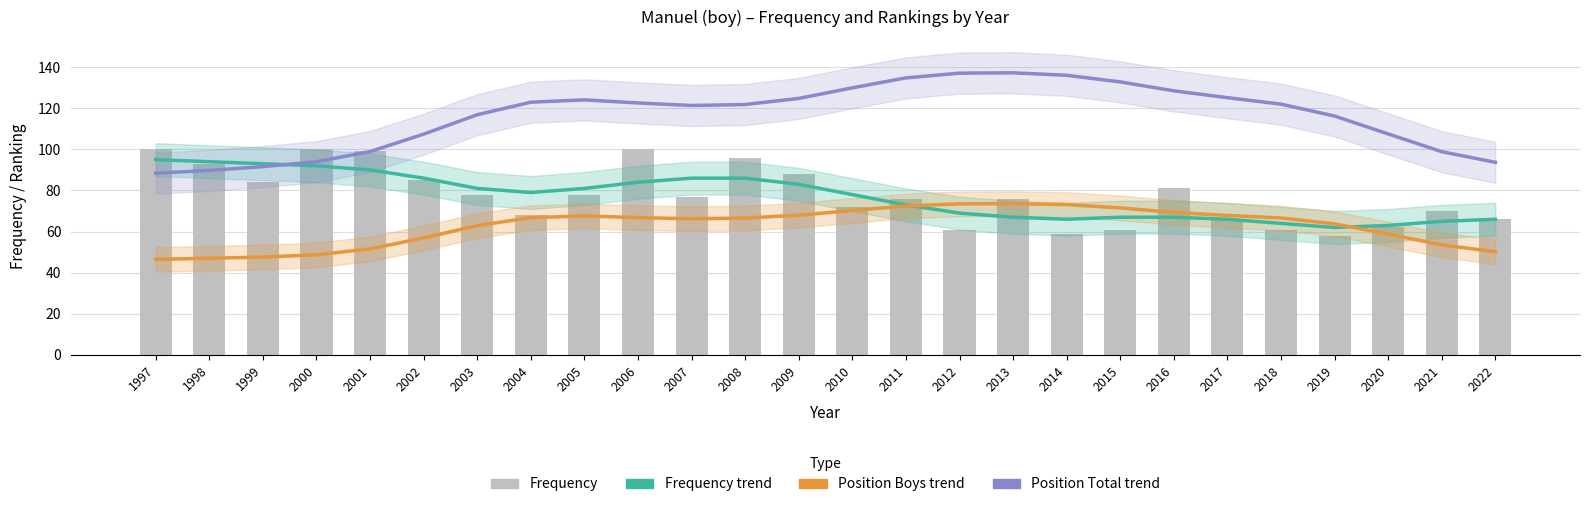

Which series has the largest total across all categories?

Trend (Position. Total)